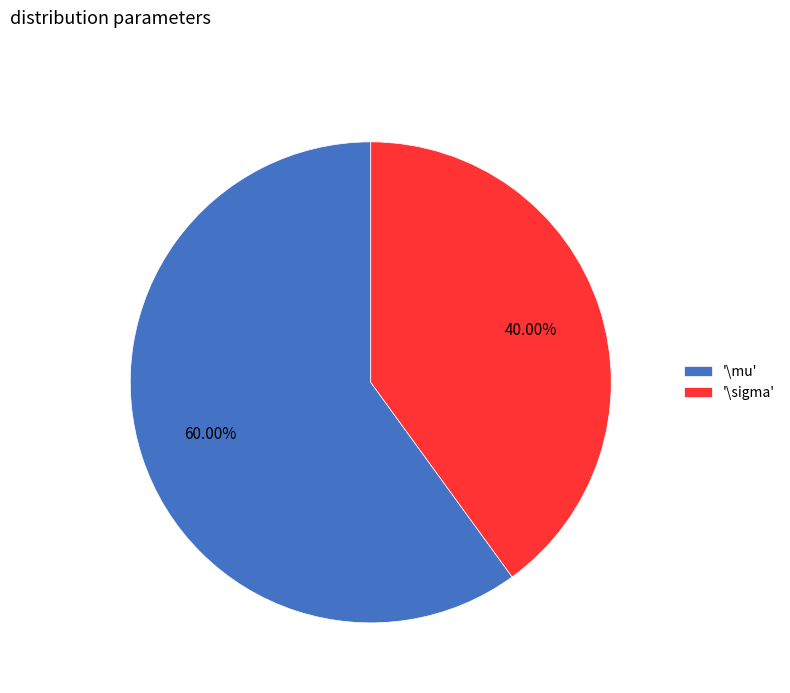

To the nearest percent, what is the difference between the largest and smallest slice percentages?

20%